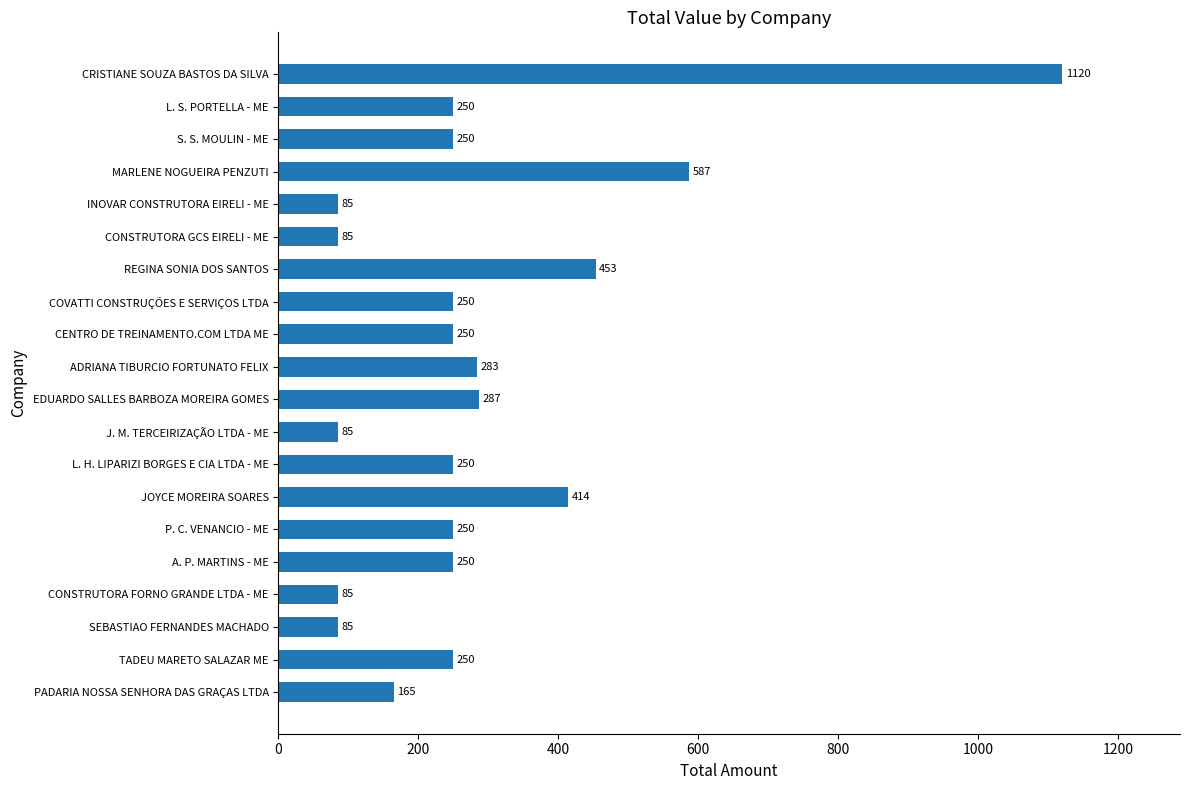

What is the ratio of the value at SEBASTIAO FERNANDES MACHADO to the value at CONSTRUTORA GCS EIRELI - ME?

1.0